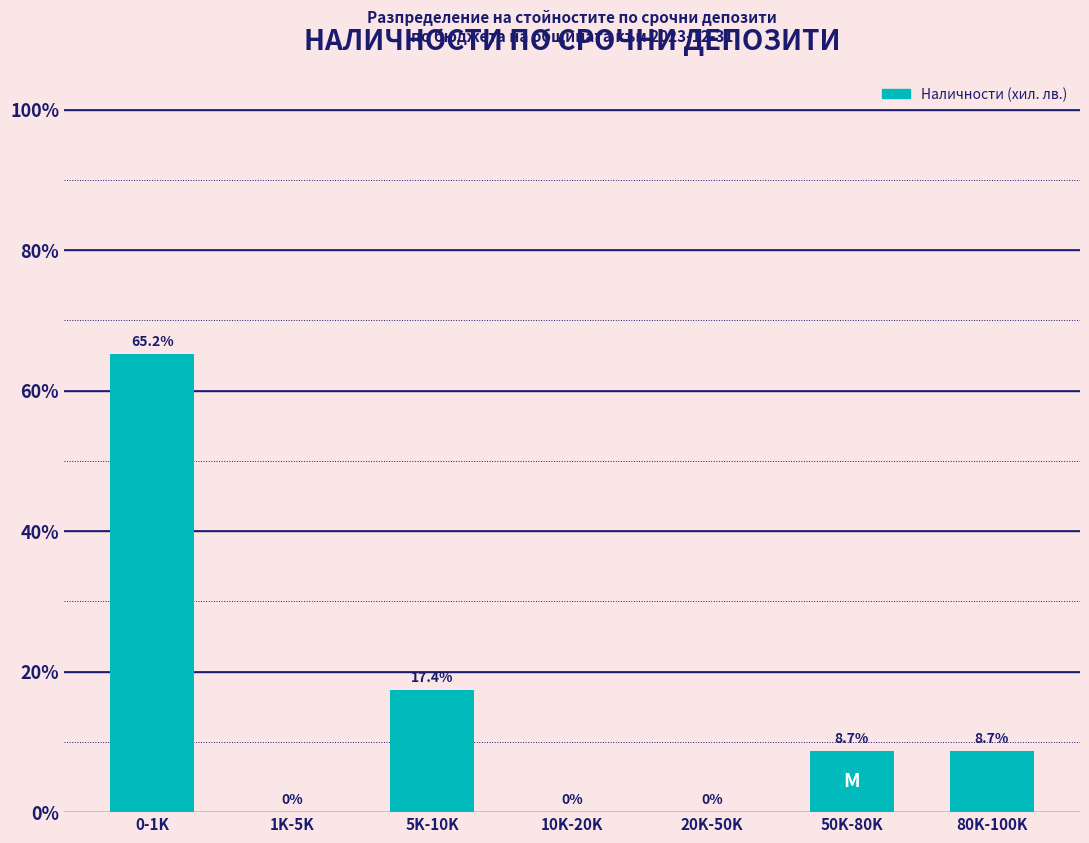

Reading left to right, what are all the values shown in this chart?

0-1K=65.2	1K-5K=0.0	5K-10K=17.4	10K-20K=0.0	20K-50K=0.0	50K-80K=8.7	80K-100K=8.7